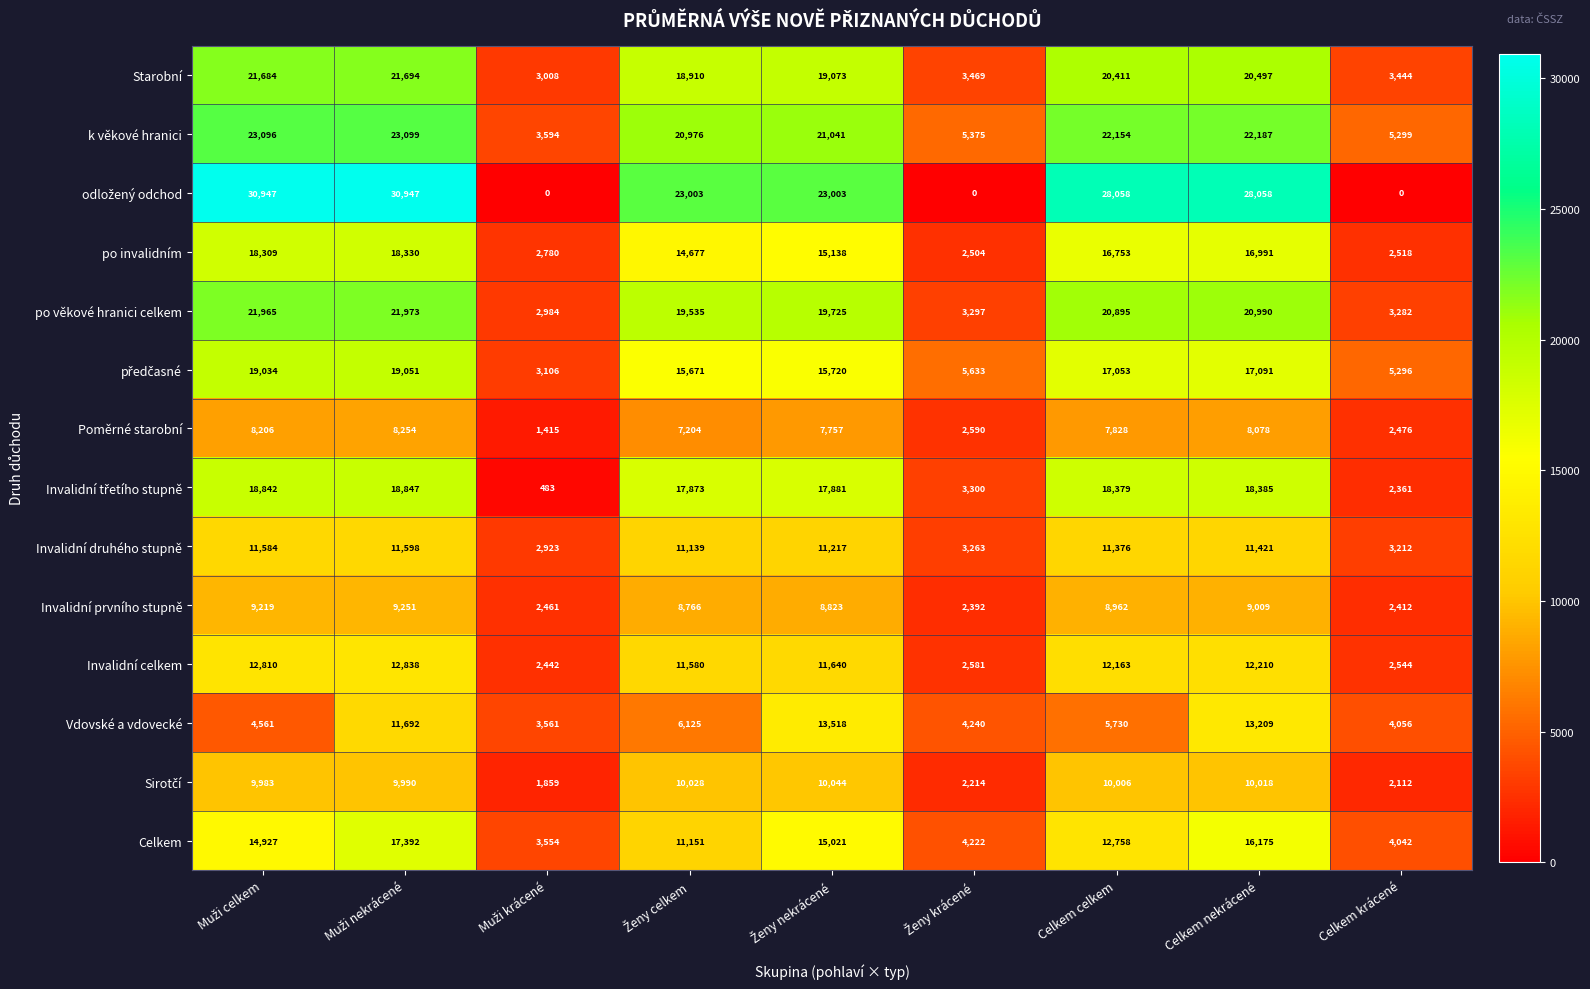

Count the number of data series in this chart.

14